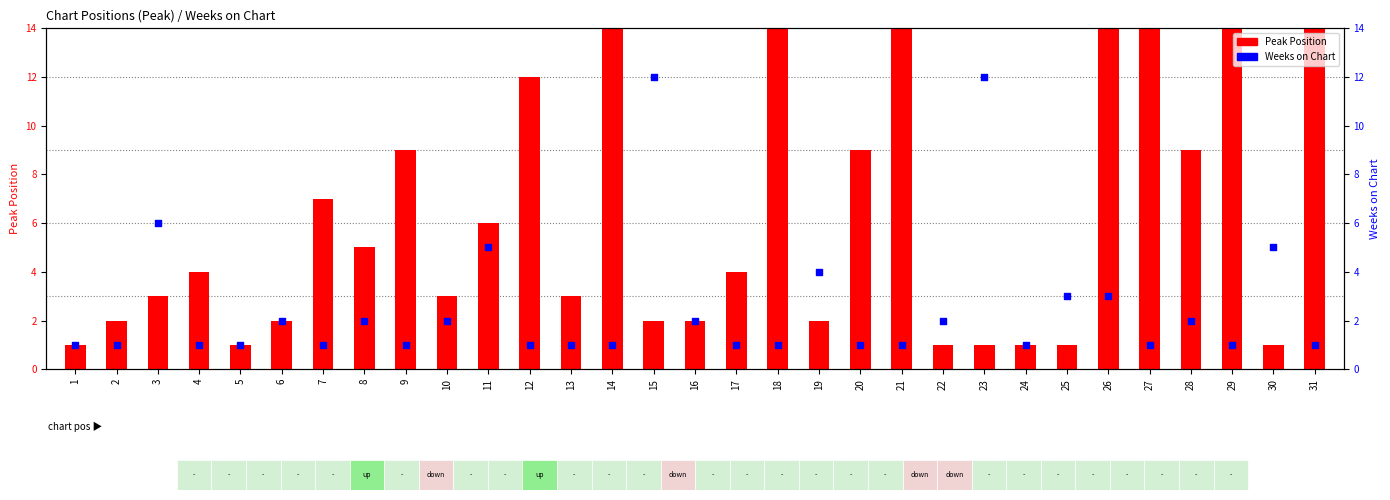

Which series contains the lowest Y value?

Peak Position